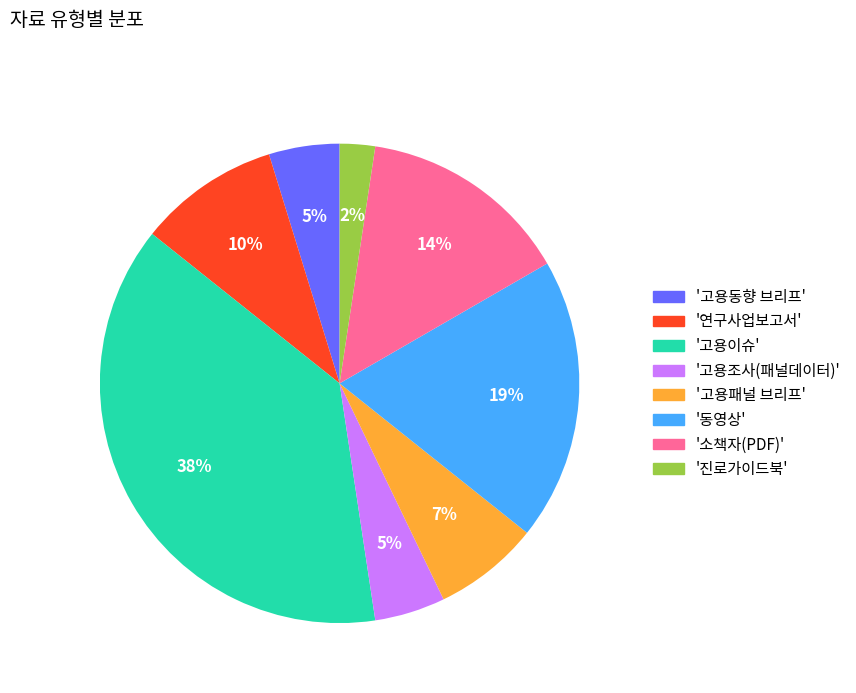

Which category has the biggest portion of the pie?

'고용이슈'